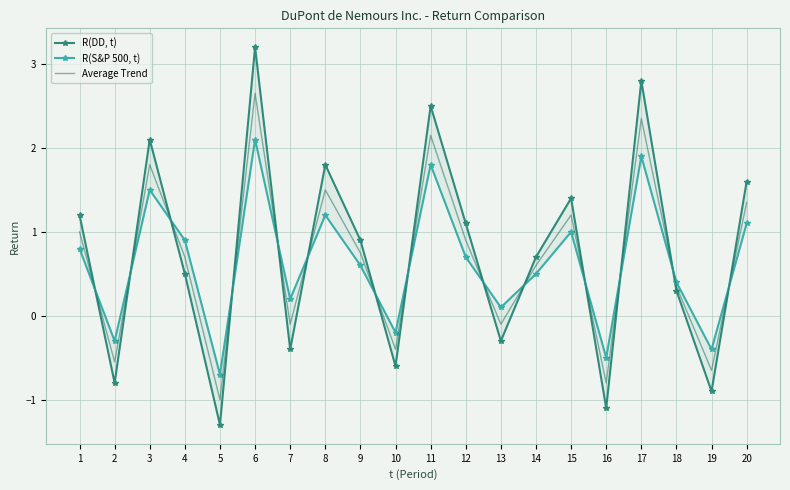

Is this an area chart (filled region under the line)?

No